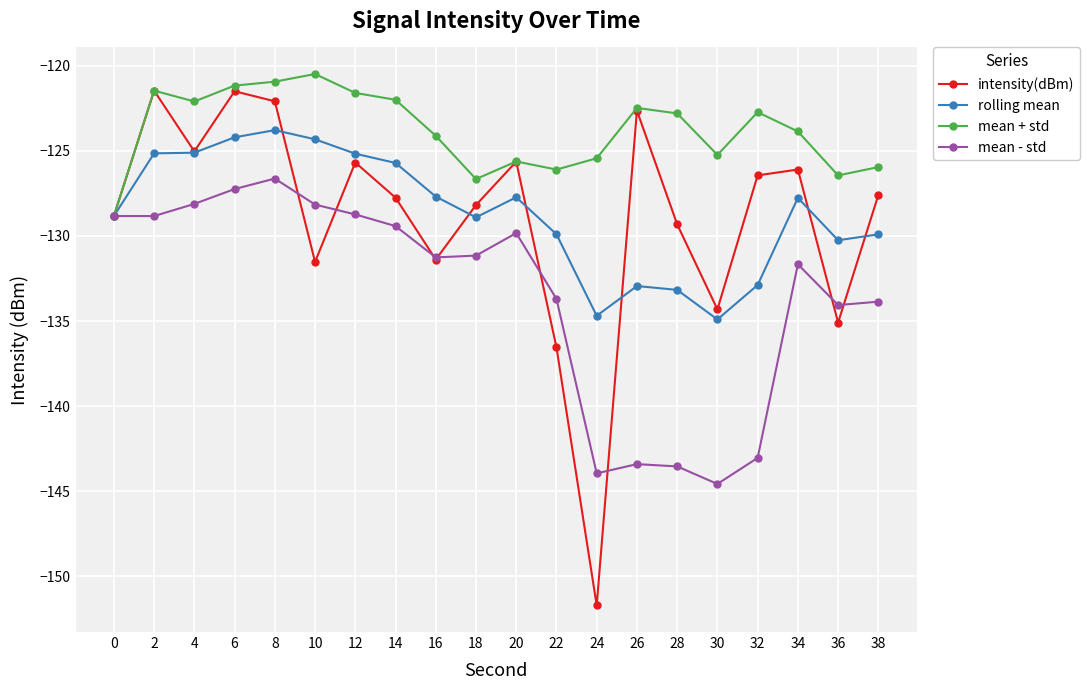

List the series in order of their peak value, lowest first.

mean - std, rolling mean, intensity(dBm), mean + std